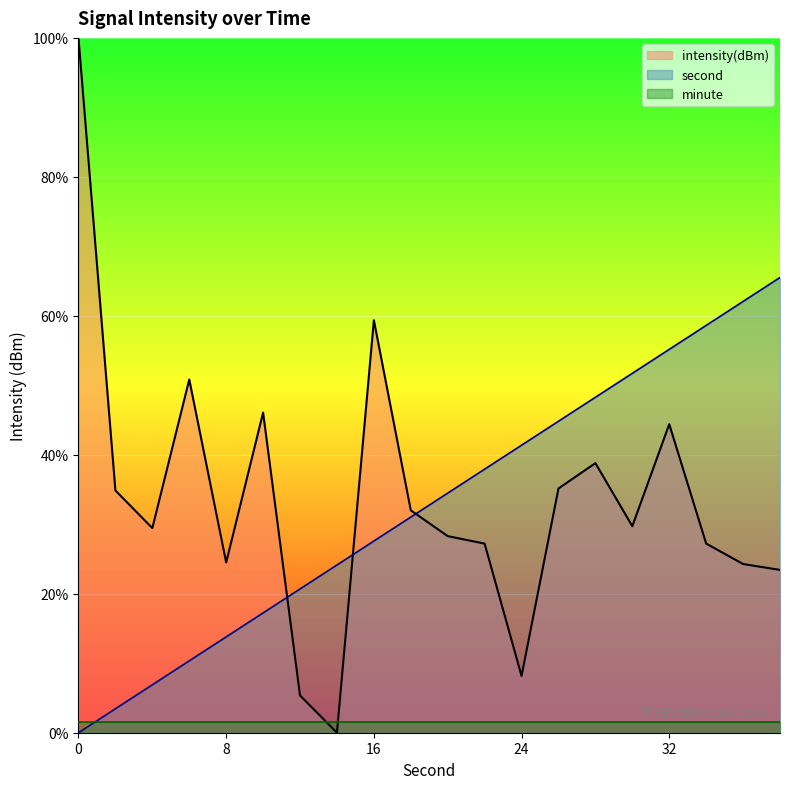

True or false: second_scaled has a value of 91.7 at 38.

False